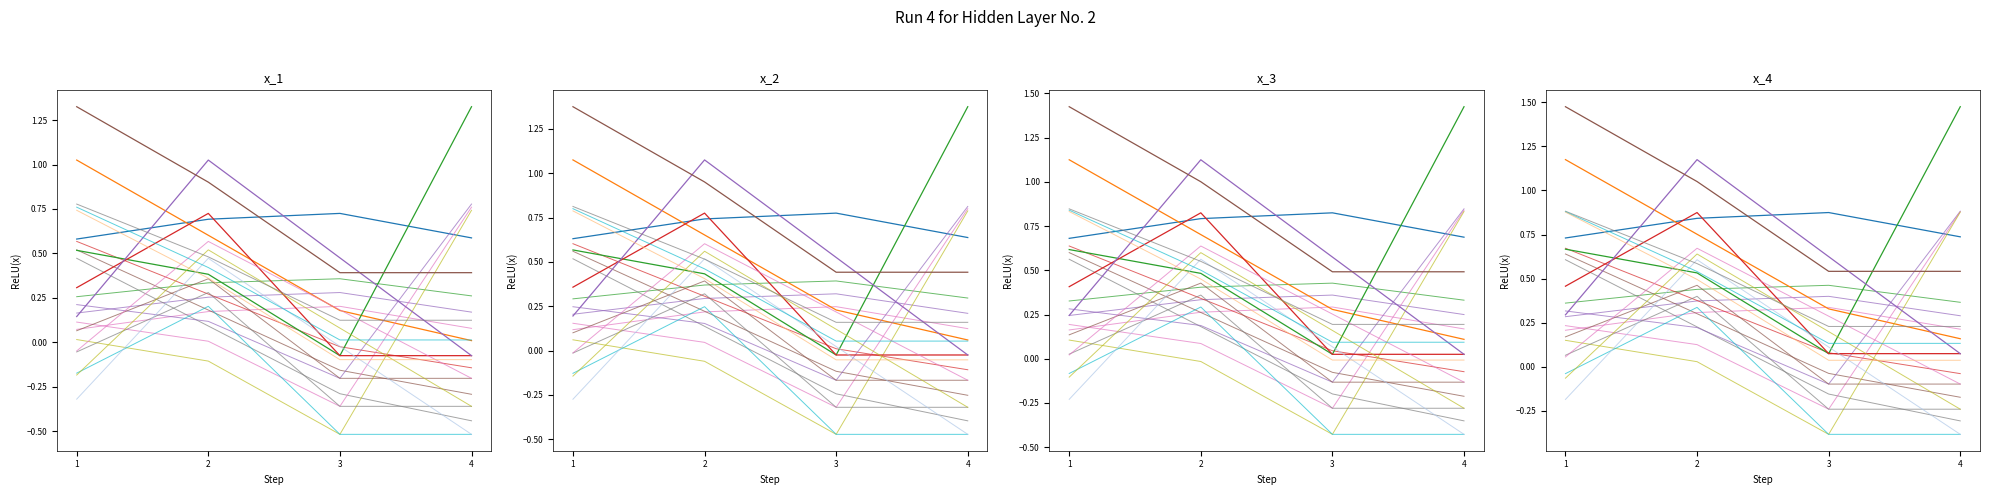

What is the difference between the highest and lowest values at 2?

0.8